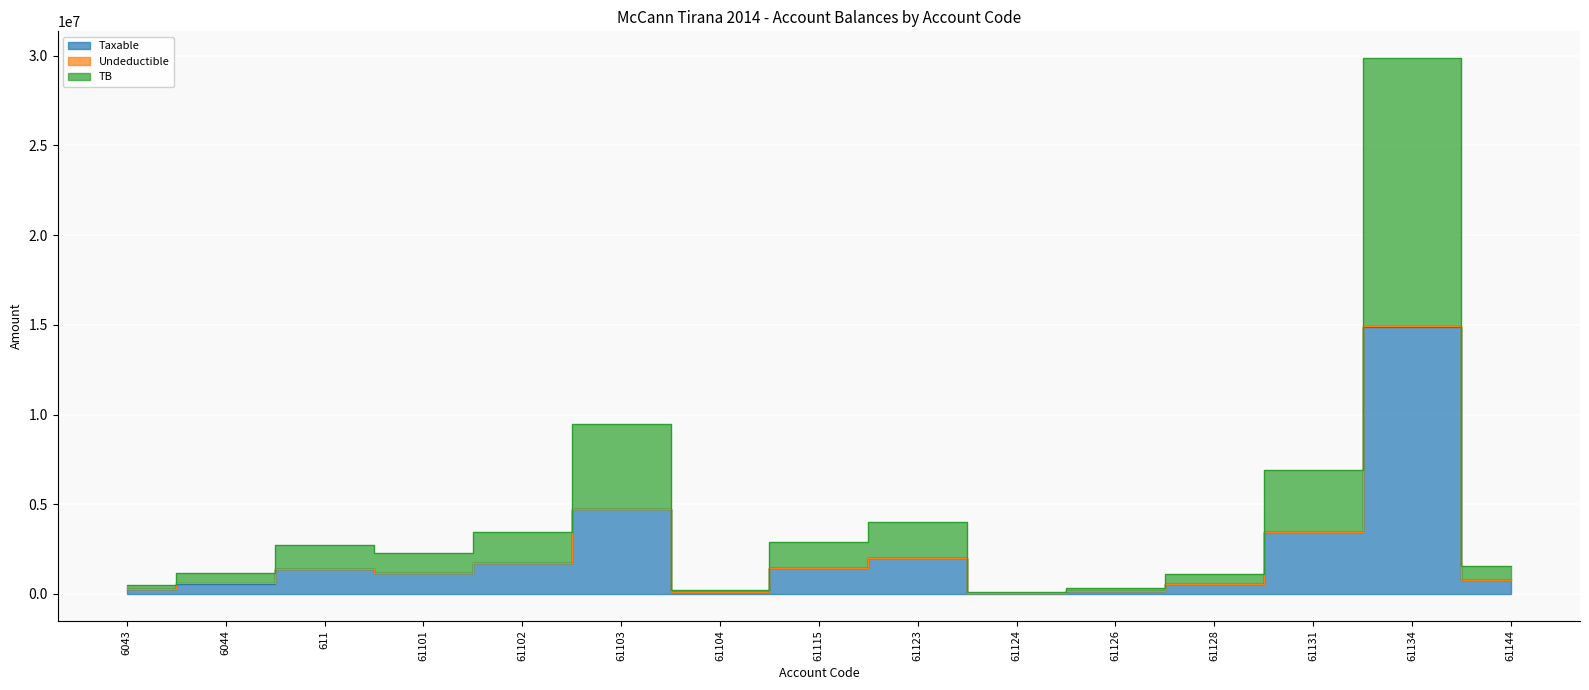

What is the value of the Taxable point at the 8th from the left?

1433753.2